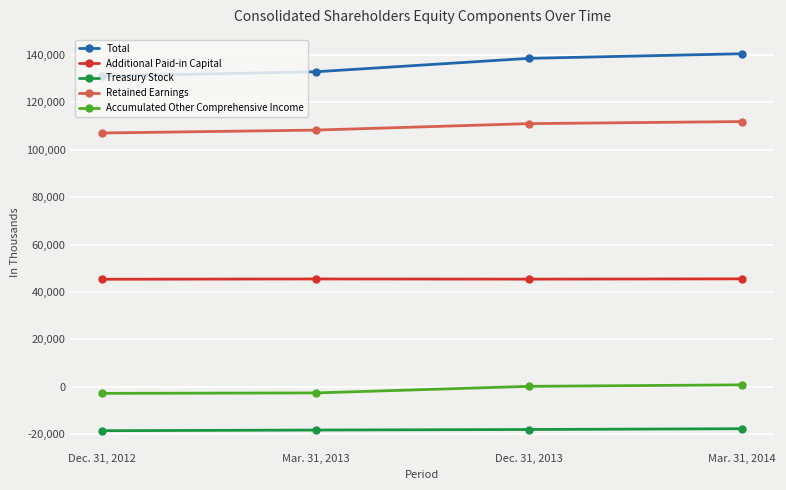

What is the difference between the highest and lowest values at Dec. 31, 2013?

156638